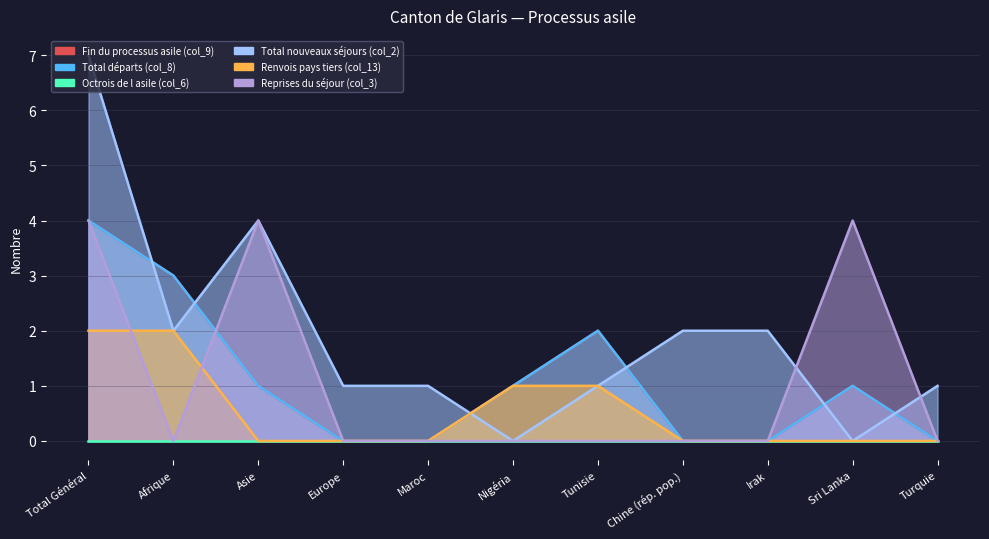

At which category is the sum across all series the highest?

Total Général